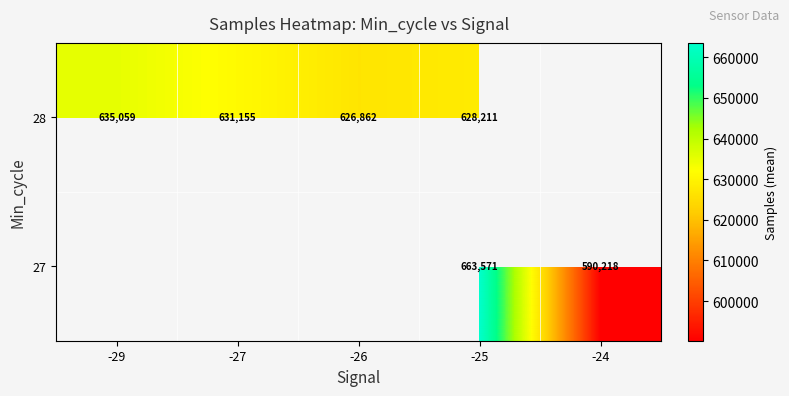

What is the difference between the 28 values at -29 and -25?

6848